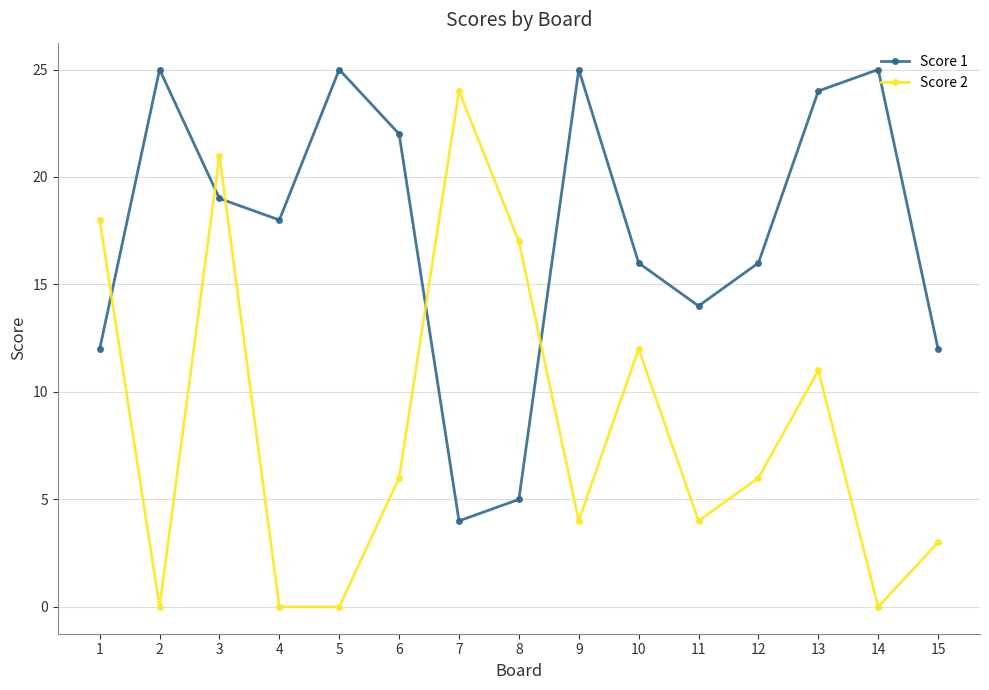

What is the difference between the maximum and minimum values in the Score 1 series?

21